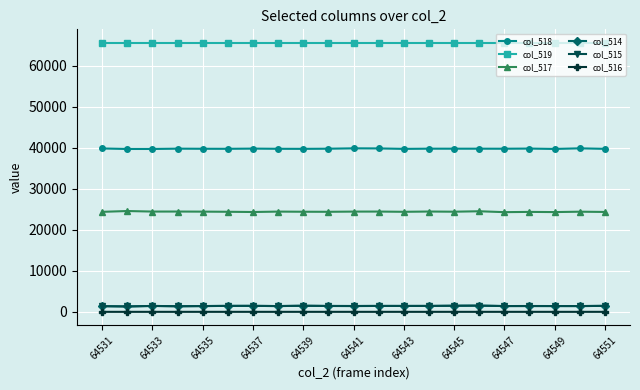

What is the maximum value shown in the chart?

65535